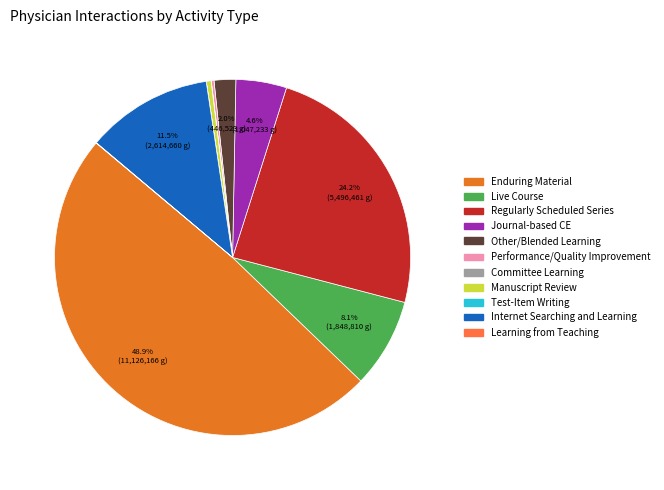

True or false: Enduring Material accounts for 56% of the total.

False